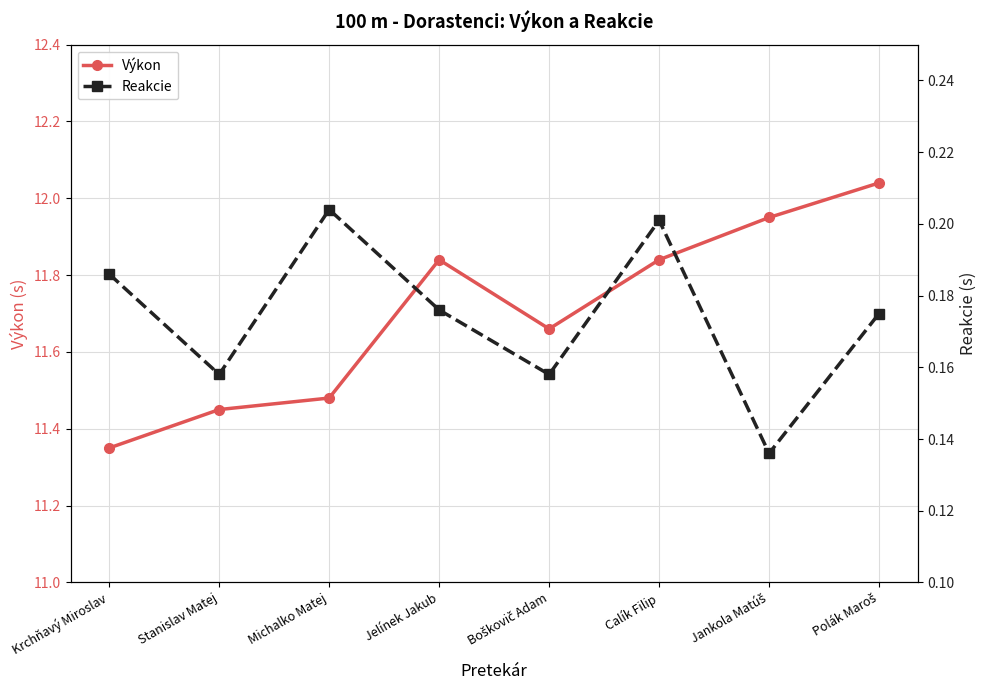

Reading left to right, list all the values displayed in this chart.

Výkon: 11.3	11.4	11.5	11.8	11.7	11.8	11.9	12.0
Reakcie: 0.2	0.2	0.2	0.2	0.2	0.2	0.1	0.2